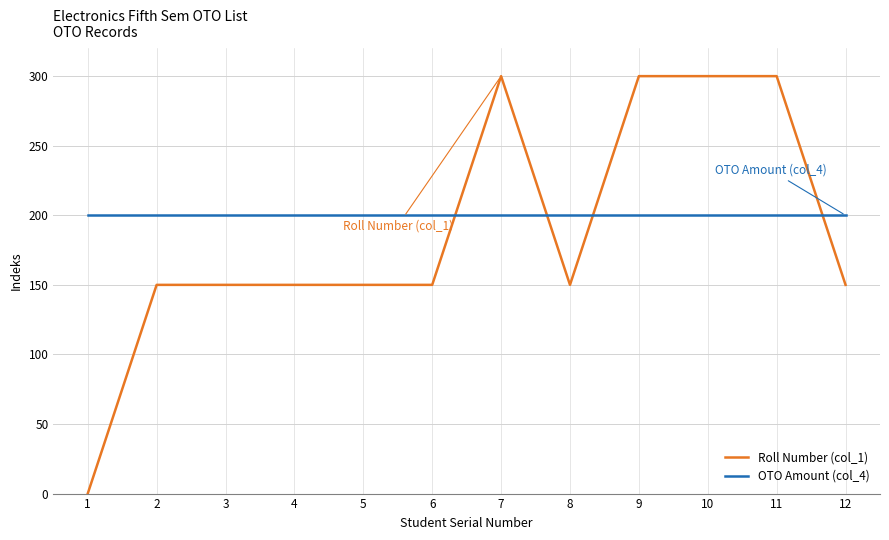

Is it true that OTO Amount (col_4) equals 200.0 at 12?

True